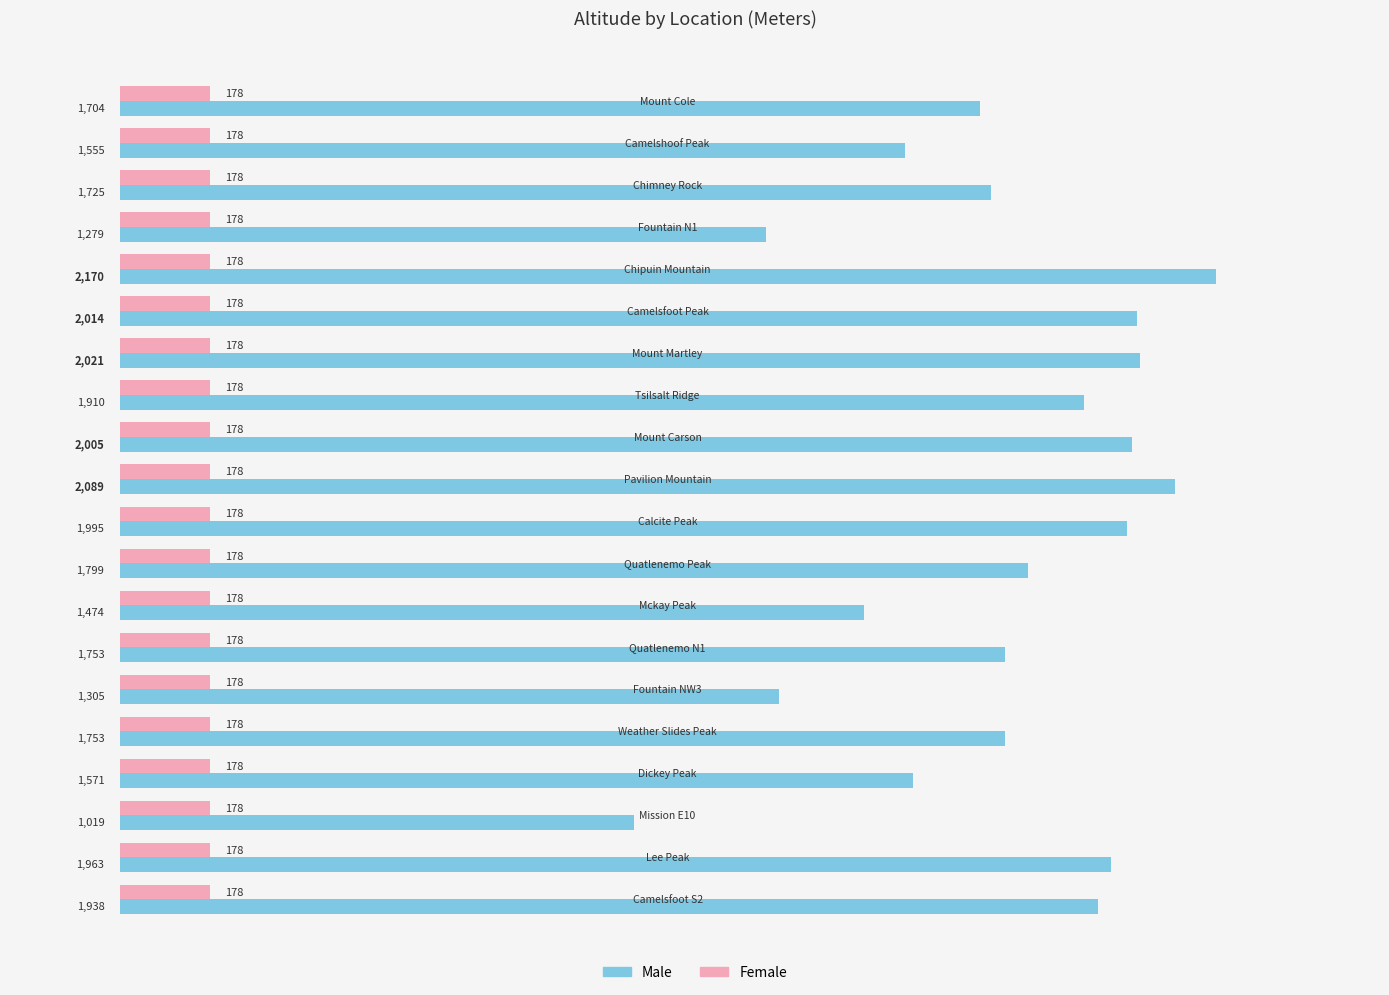

Rank the series by their average value, from lowest to highest.

Female, Male